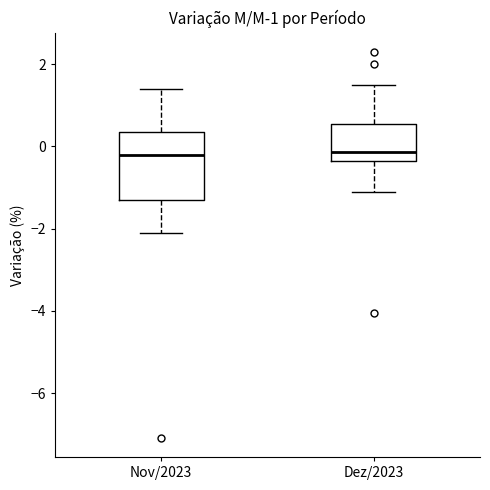

Comparing the boxes themselves (not the whiskers), which one is the tallest?

Nov/2023